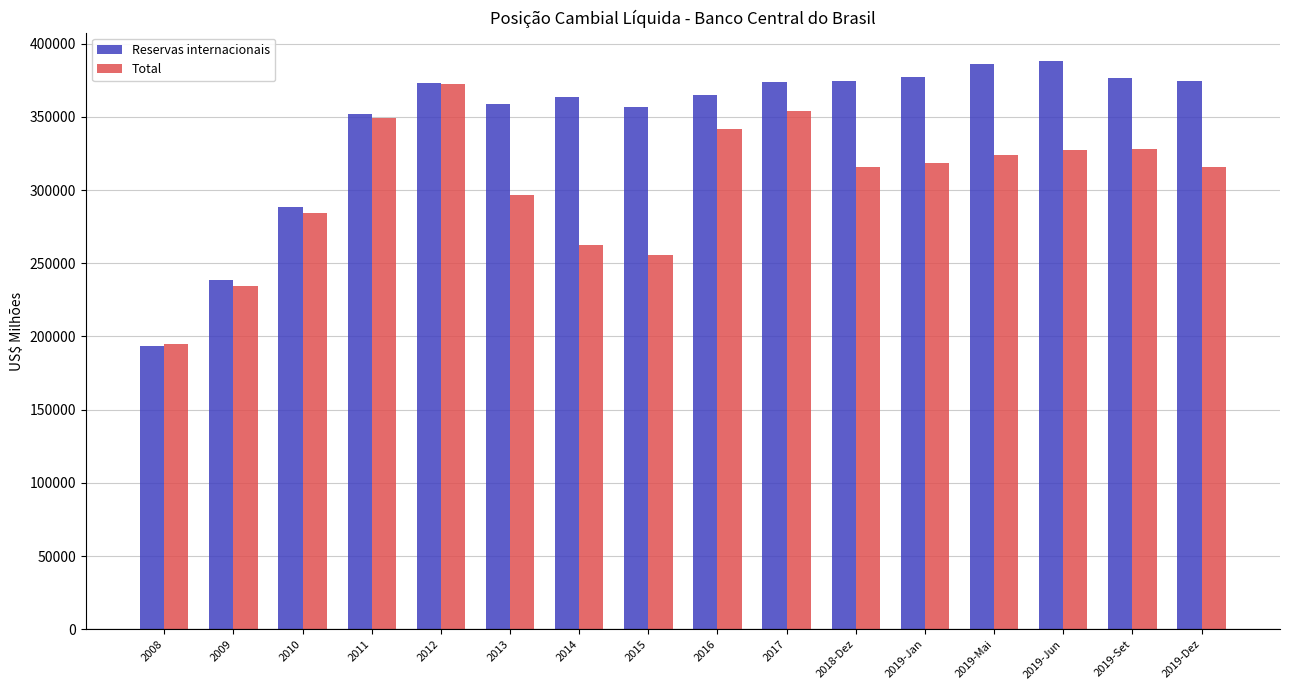

What is the value of the Reservas internacionais bar at the 10th from the left?

373972.0